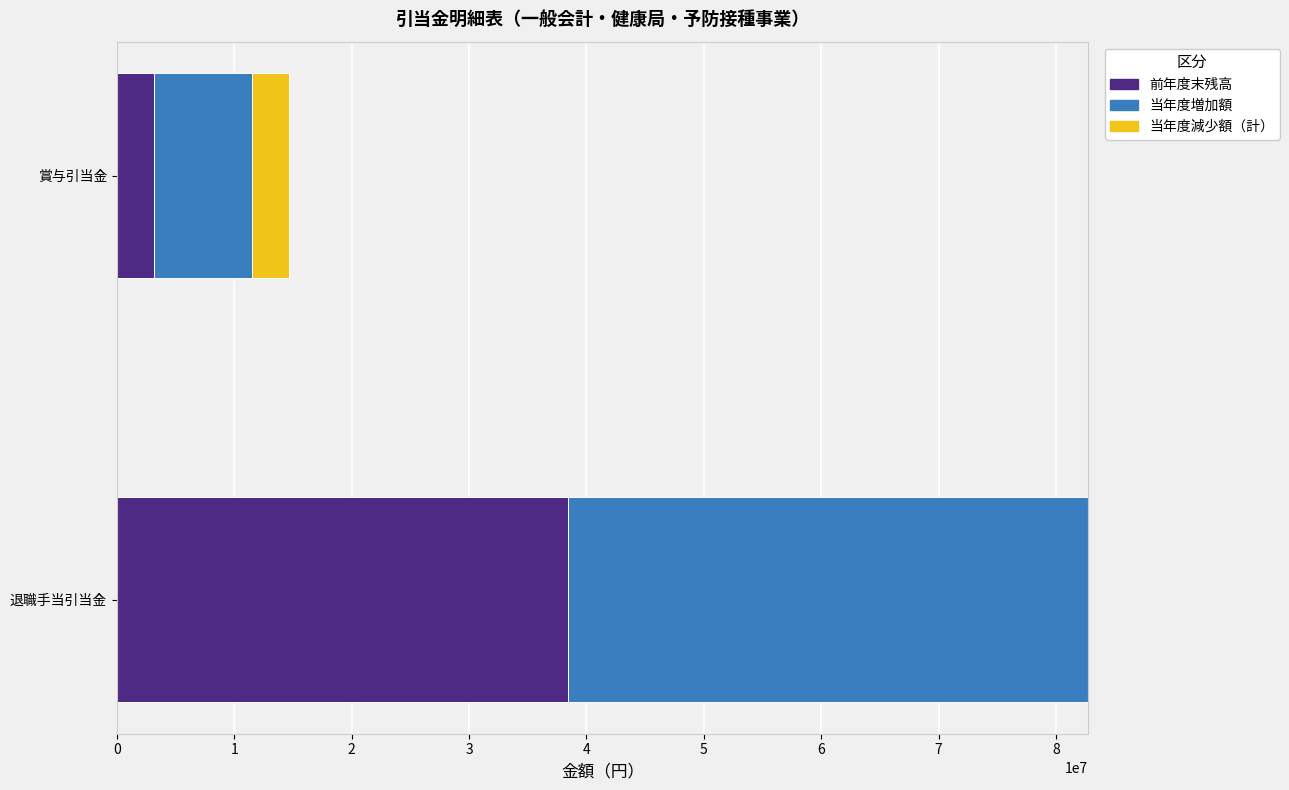

At which category is the sum across all series the highest?

退職手当引当金